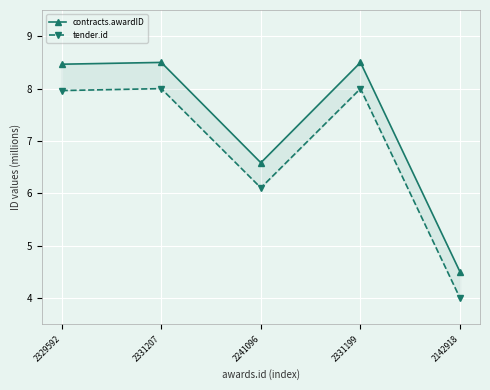

Which series changed the most between 2329592 and 2331207?

tender.id